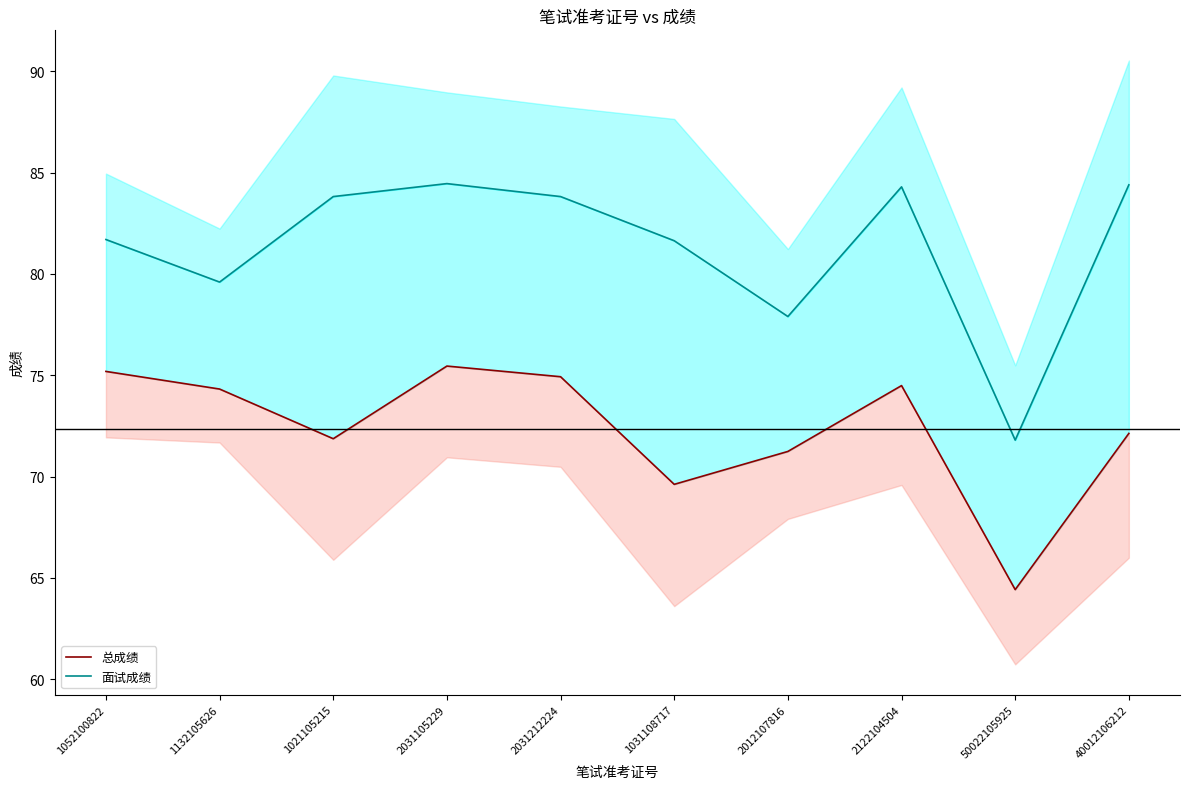

What are all the series names shown in the legend?

总成绩, 面试成绩